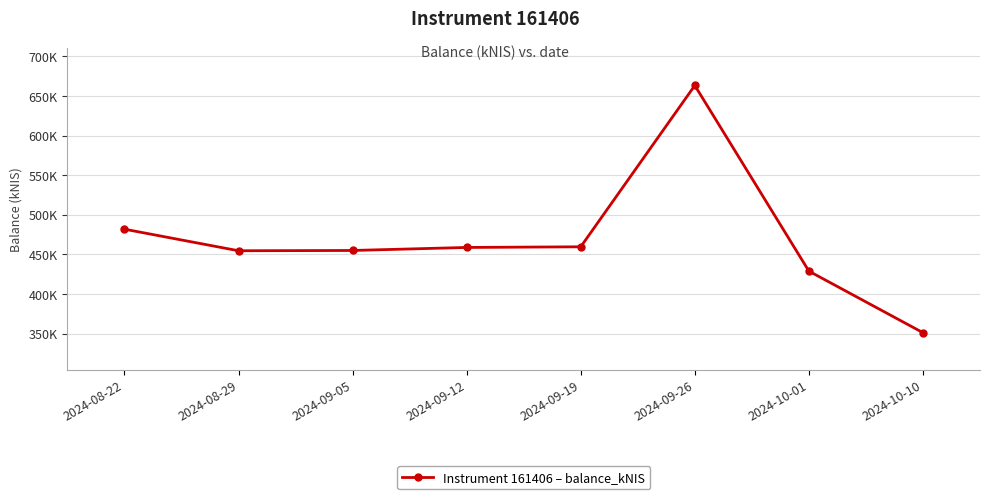

Reading left to right, extract all data points from this chart.

2024-08-22=481.9	2024-08-29=454.7	2024-09-05=455.1	2024-09-12=458.9	2024-09-19=459.7	2024-09-26=663.3	2024-10-01=429.0	2024-10-10=351.4